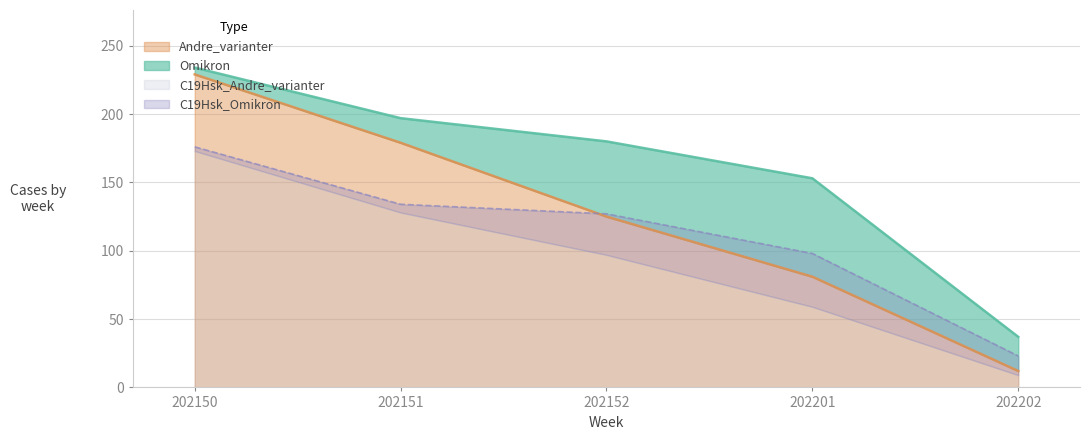

At which label does C19Hsk_Andre_varianter first exceed 97?

202150